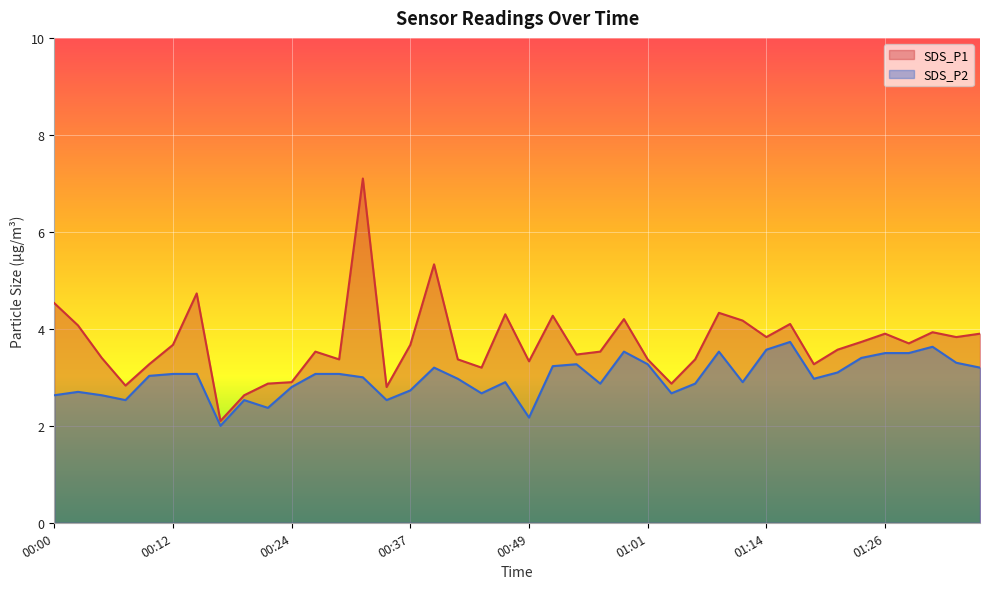

True or false: SDS_P1 and SDS_P2 intersect in this chart.

False